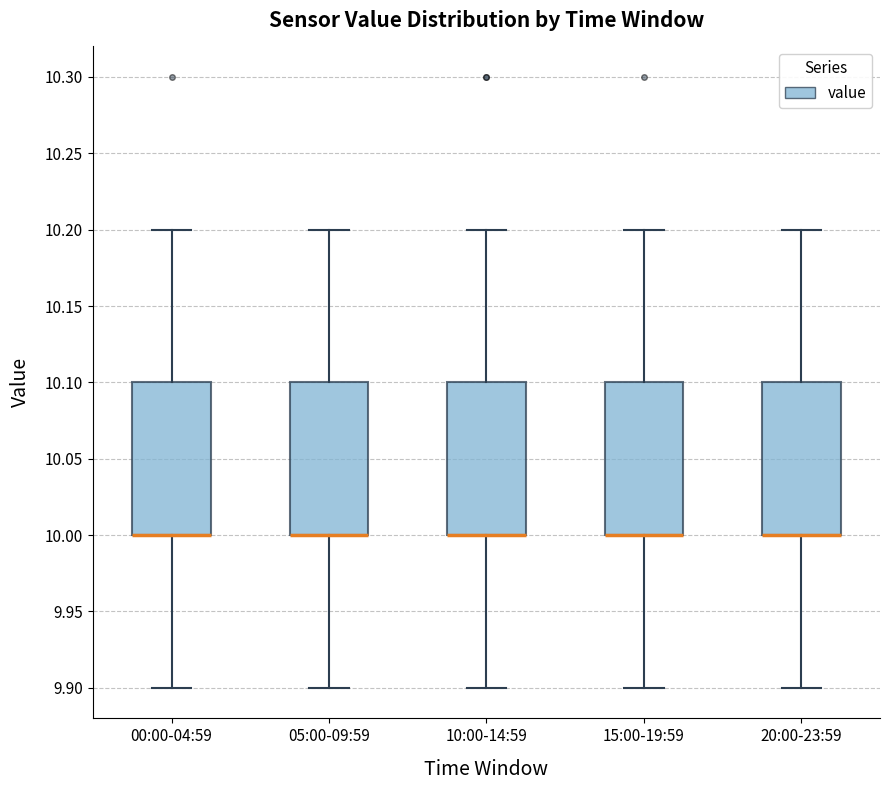

Reading left to right, read every box against the y-axis: the position of its median line, the range the box covers, and the ends of its whiskers. The values are not printed on the chart, so give them approximately, as read against the axis.

00:00-04:59: median 10.0 (drawn on the box's lower edge), box 10.0 to 10.1, whiskers 9.9 to 10.2
05:00-09:59: median 10.0 (drawn on the box's lower edge), box 10.0 to 10.1, whiskers 9.9 to 10.2
10:00-14:59: median 10.0 (drawn on the box's lower edge), box 10.0 to 10.1, whiskers 9.9 to 10.2
15:00-19:59: median 10.0 (drawn on the box's lower edge), box 10.0 to 10.1, whiskers 9.9 to 10.2
20:00-23:59: median 10.0 (drawn on the box's lower edge), box 10.0 to 10.1, whiskers 9.9 to 10.2